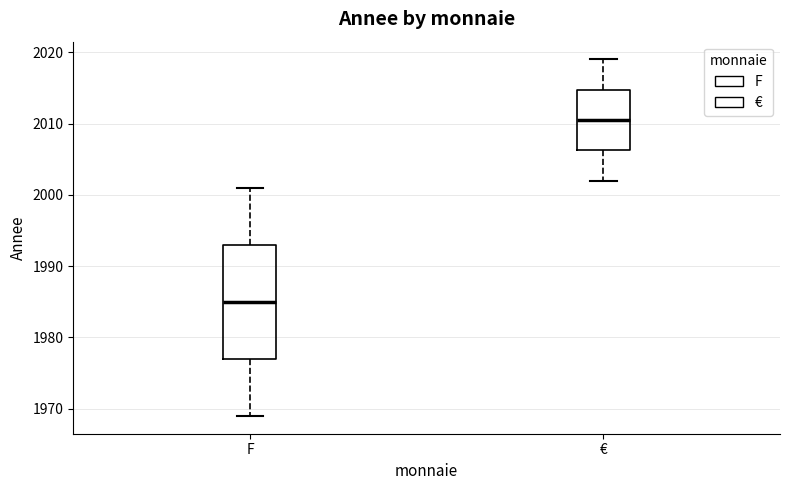

Reading left to right, read every box against the y-axis: the position of its median line, the range the box covers, and the ends of its whiskers. The values are not printed on the chart, so give them approximately, as read against the axis.

F: median 1985, box 1977 to 1993, whiskers 1969 to 2001
€: median 2011, box 2006 to 2015, whiskers 2002 to 2019